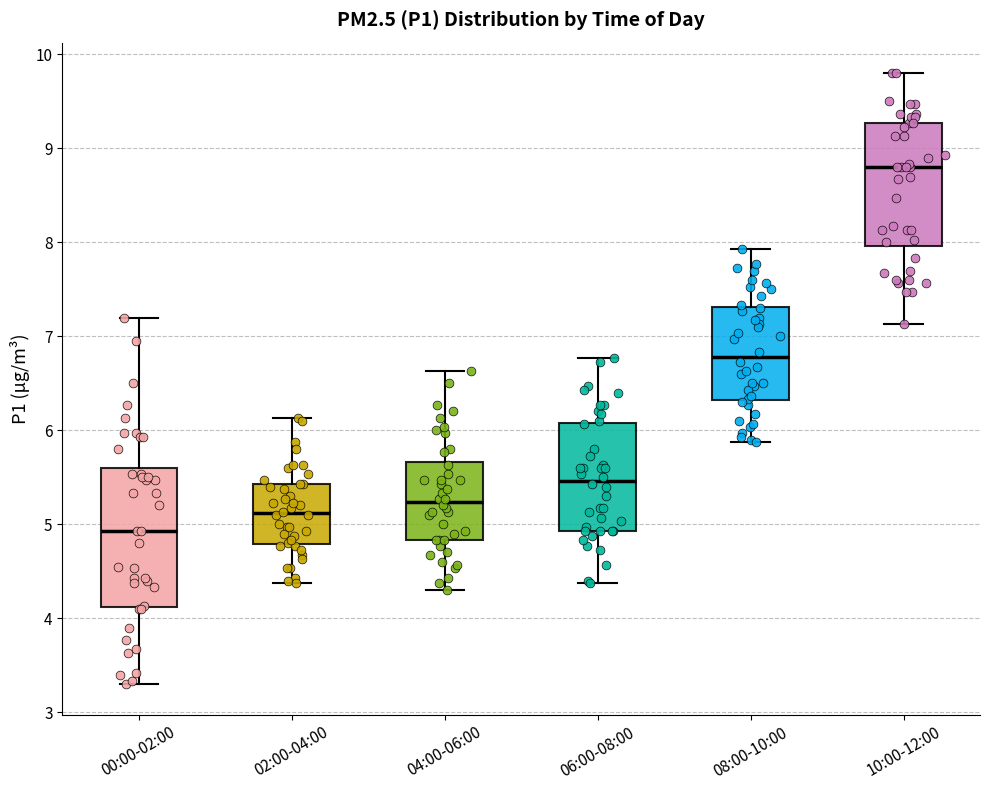

Reading left to right, transcribe this box plot: for each box, give where its median line is, the range the box spans, and where its two whiskers end, as read against the y-axis. The values are not printed on the chart, so give them approximately, as read against the axis.

00:00-02:00: median 4.9, box 4.1 to 5.6, whiskers 3.3 to 7.2
02:00-04:00: median 5.1, box 4.8 to 5.4, whiskers 4.4 to 6.1
04:00-06:00: median 5.2, box 4.8 to 5.7, whiskers 4.3 to 6.6
06:00-08:00: median 5.5, box 4.9 to 6.1, whiskers 4.4 to 6.8
08:00-10:00: median 6.8, box 6.3 to 7.3, whiskers 5.9 to 7.9
10:00-12:00: median 8.8, box 8.0 to 9.3, whiskers 7.1 to 9.8